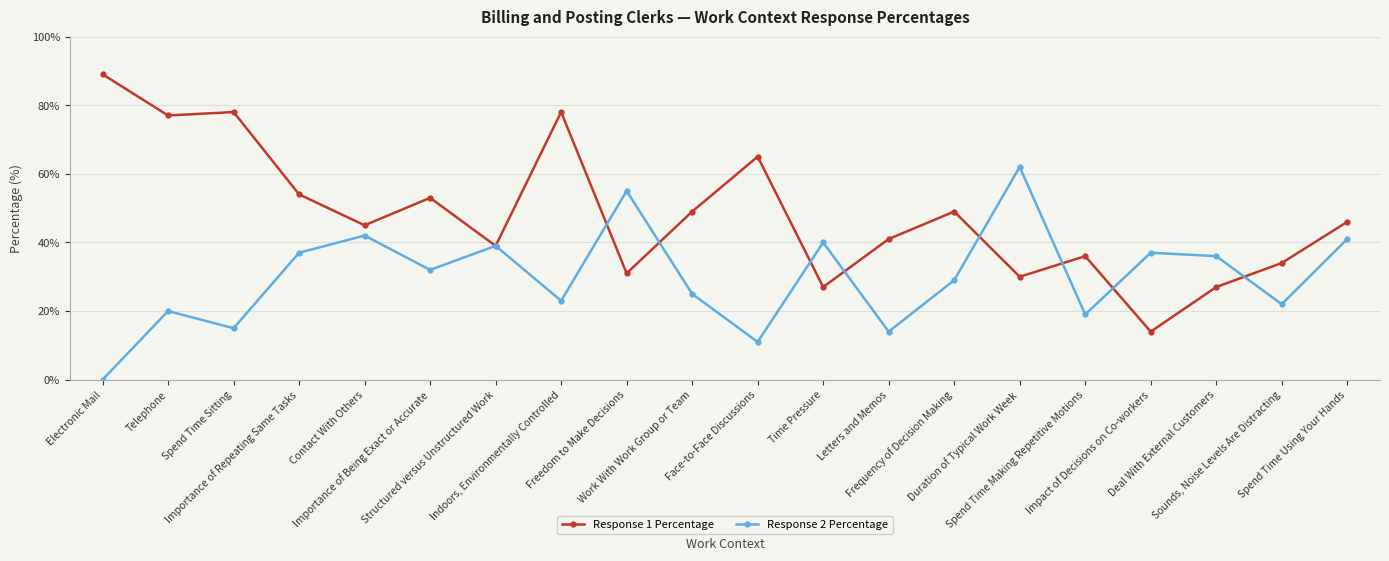

What is the total value across all series at Electronic Mail?

89